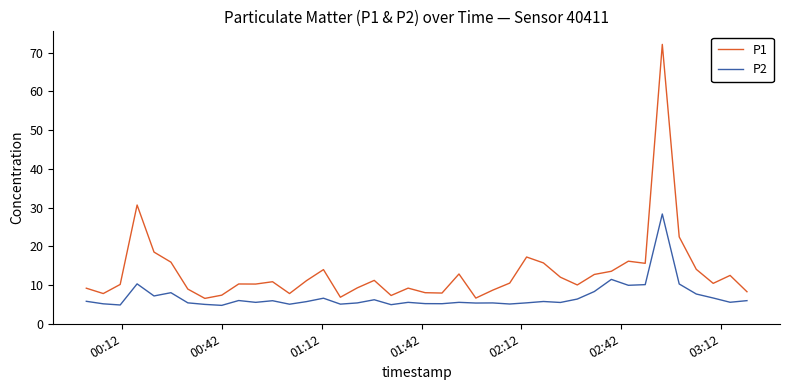

List the series in order of their peak value, highest first.

P1, P2